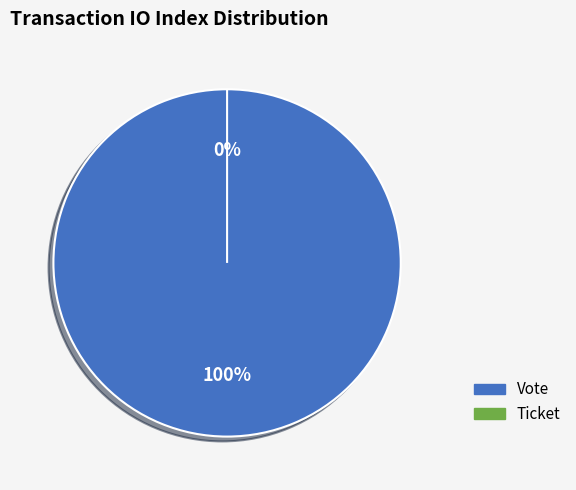

What percentage is the Vote slice, to the nearest percent?

100%